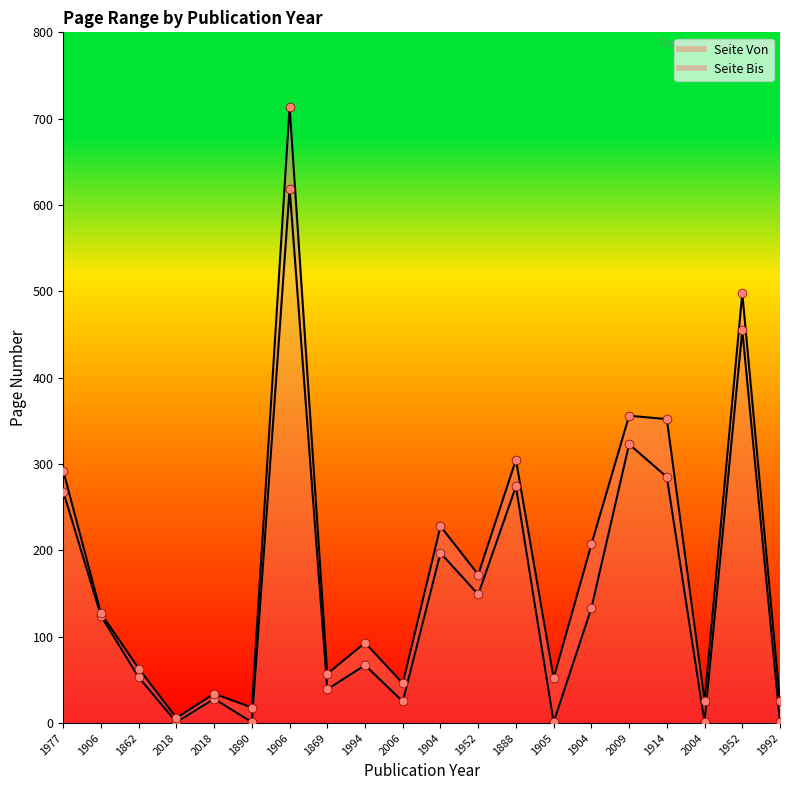

At which category is the sum across all series the highest?

1906